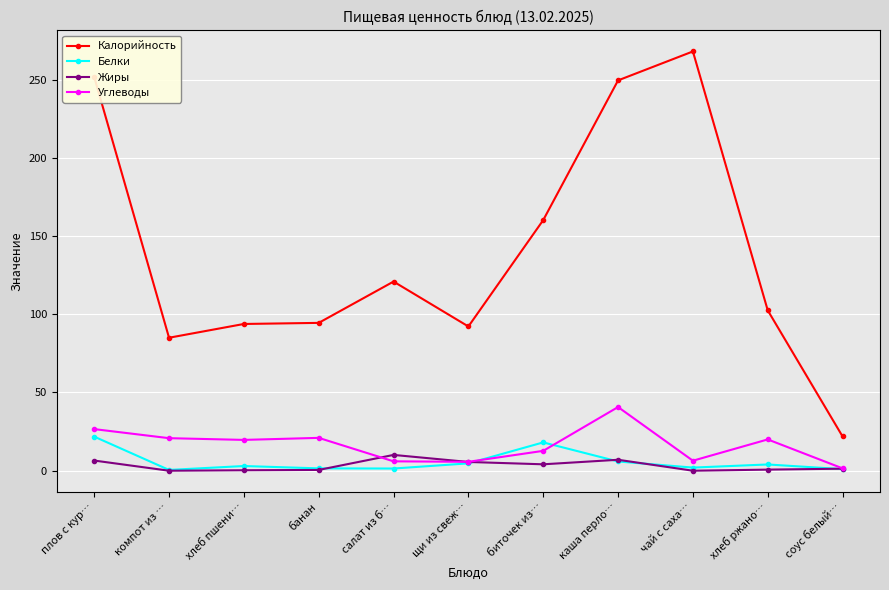

The value of Жиры at плов с кур… is 6.5. True or false?

True